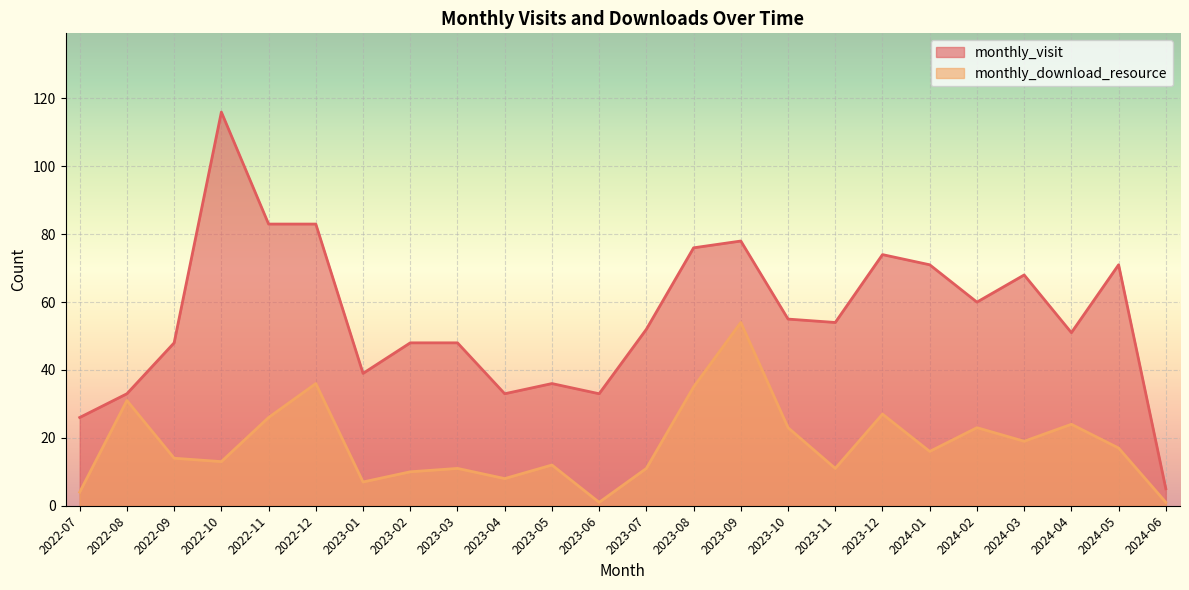

How many data points does each series have?

24